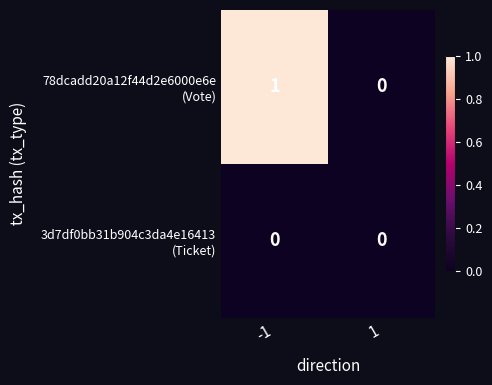

Which series has the largest range (max minus min)?

78dcadd20a12f44d2e6000e6e (Vote)